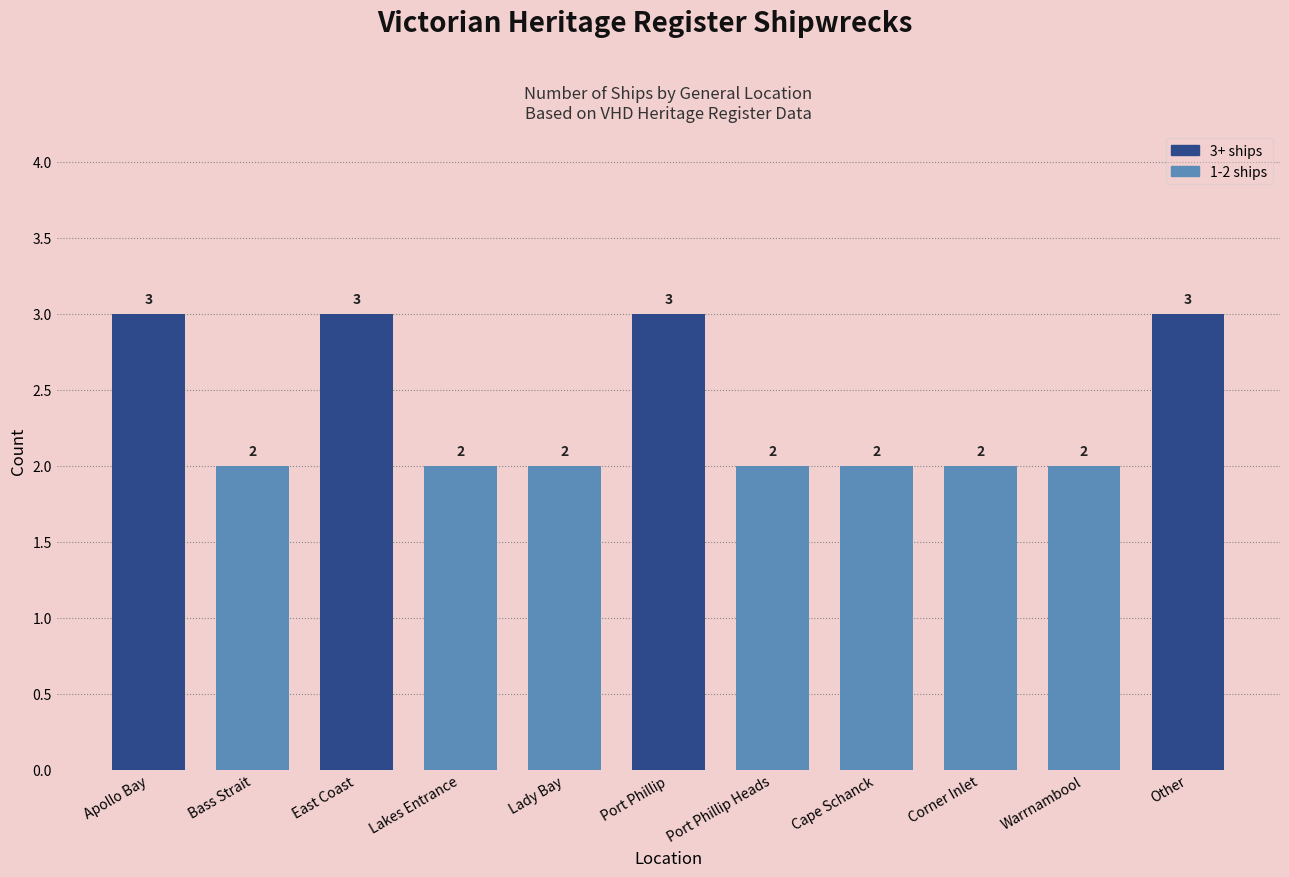

What is the ratio of the value at Lady Bay to the value at Warrnambool?

1.0